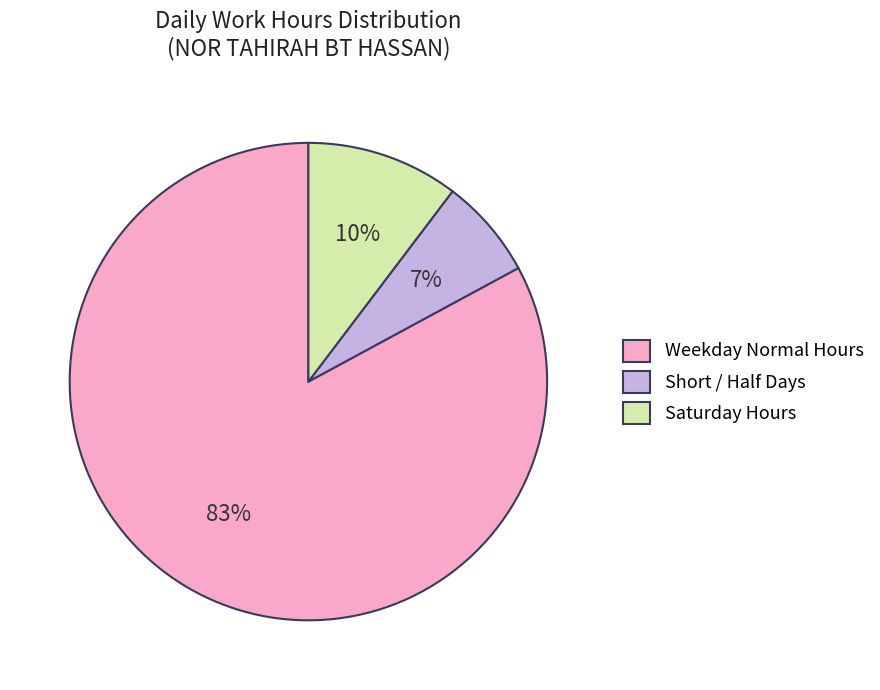

Is there a majority slice in this chart?

Yes